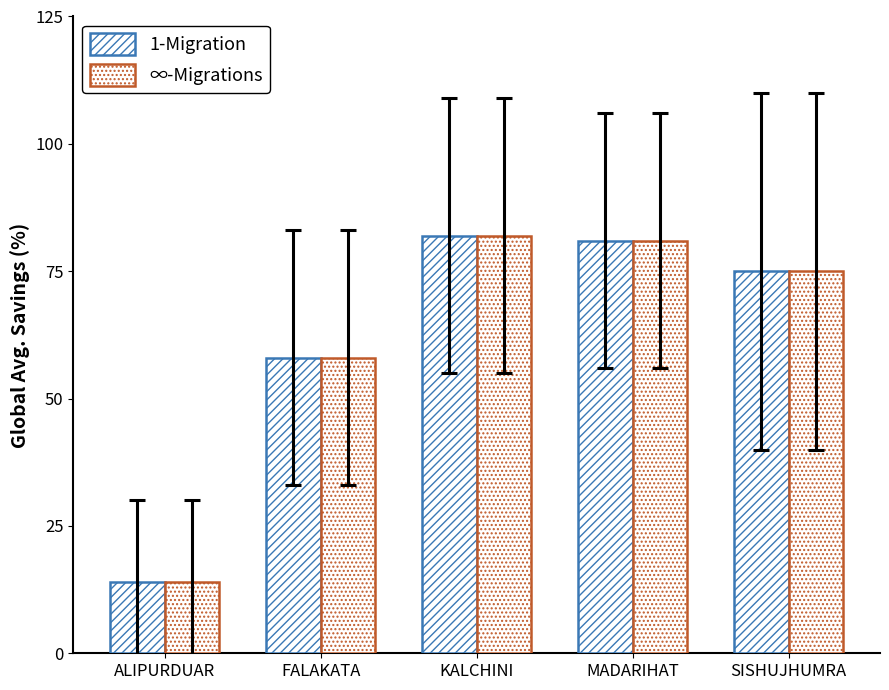

Which series has the widest spread of values?

1-Migration